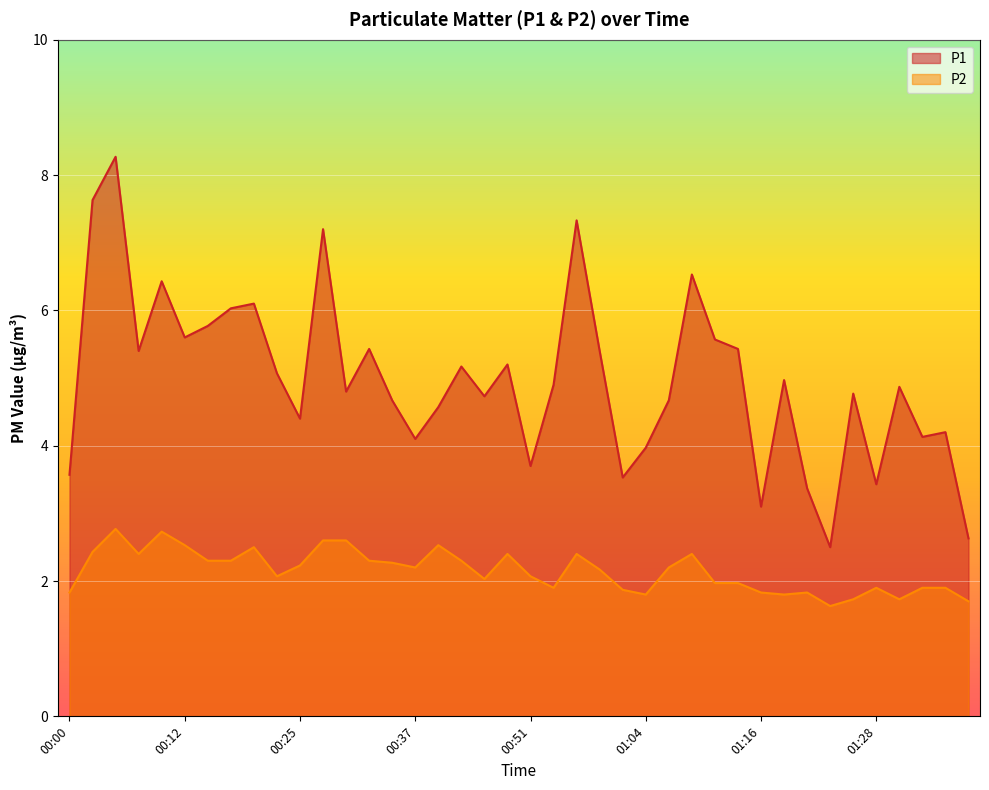

Reading left to right, extract all data points from this chart.

P1: 00:00=3.6	00:03=7.6	00:05=8.3	00:07=5.4	00:10=6.4	00:12=5.6	00:15=5.8	00:17=6.0	00:20=6.1	00:22=5.1	00:25=4.4	00:27=7.2	00:29=4.8	00:32=5.4	00:34=4.7	00:37=4.1	00:39=4.6	00:44=5.2	00:46=4.7	00:49=5.2	00:51=3.7	00:54=4.9	00:56=7.3	00:59=5.4	01:01=3.5	01:04=4.0	01:06=4.7	01:09=6.5	01:11=5.6	01:13=5.4	01:16=3.1	01:18=5.0	01:21=3.4	01:23=2.5	01:26=4.8	01:28=3.4	01:31=4.9	01:33=4.1	01:36=4.2	01:38=2.6
P2: 00:00=1.8	00:03=2.4	00:05=2.8	00:07=2.4	00:10=2.7	00:12=2.5	00:15=2.3	00:17=2.3	00:20=2.5	00:22=2.1	00:25=2.2	00:27=2.6	00:29=2.6	00:32=2.3	00:34=2.3	00:37=2.2	00:39=2.5	00:44=2.3	00:46=2.0	00:49=2.4	00:51=2.1	00:54=1.9	00:56=2.4	00:59=2.2	01:01=1.9	01:04=1.8	01:06=2.2	01:09=2.4	01:11=2.0	01:13=2.0	01:16=1.8	01:18=1.8	01:21=1.8	01:23=1.6	01:26=1.7	01:28=1.9	01:31=1.7	01:33=1.9	01:36=1.9	01:38=1.7